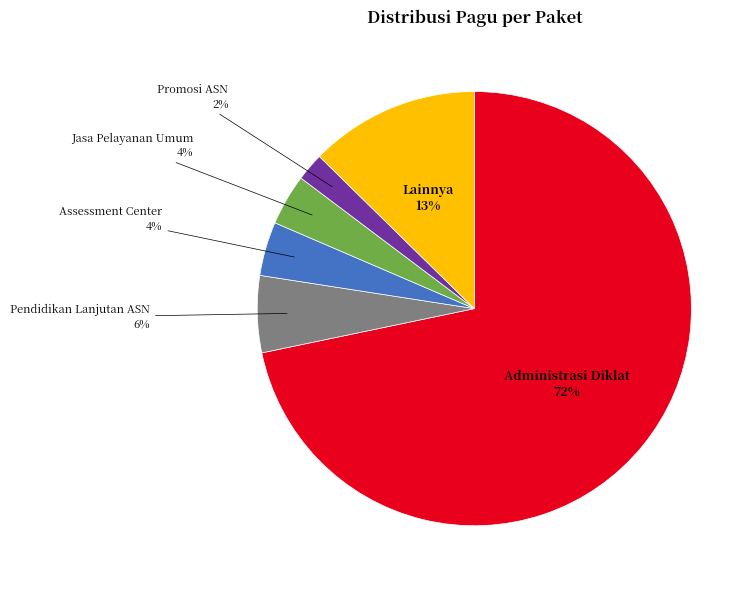

Do Lainnya and Administrasi Diklat together represent more than half of the pie?

Yes